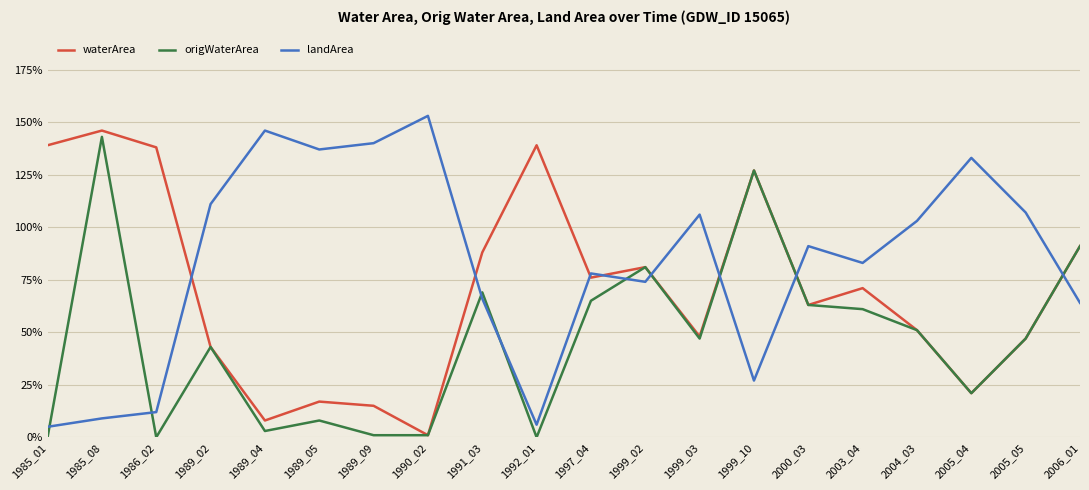

What value does the landArea series have at 1999_10?

0.3